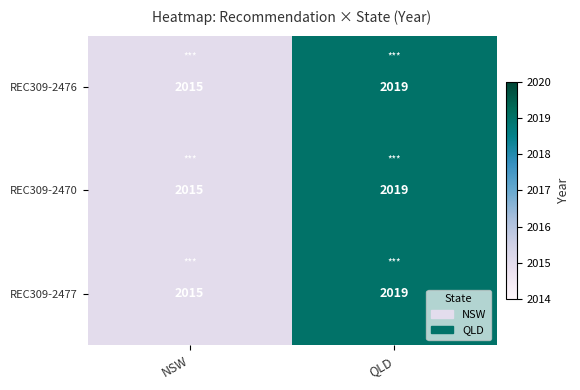

What is the average value of the REC309-2476 series?

2017